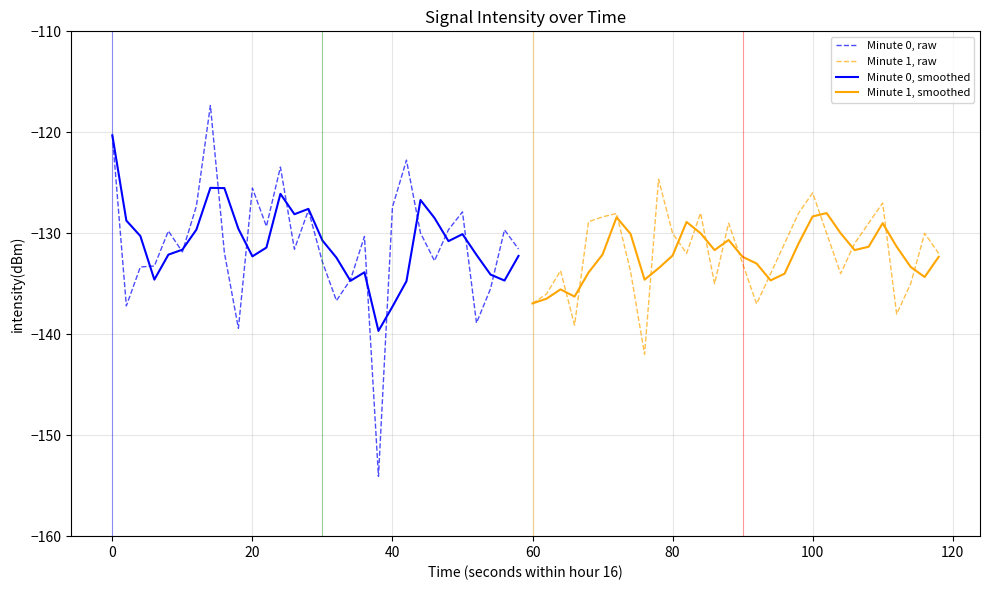

How many series are shown in this chart?

4